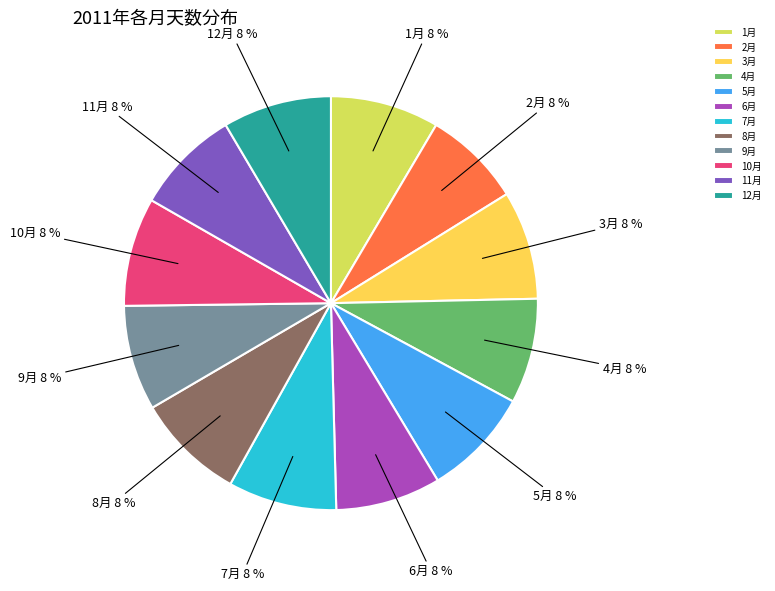

To the nearest percent, what portion does 6月 represent?

8%